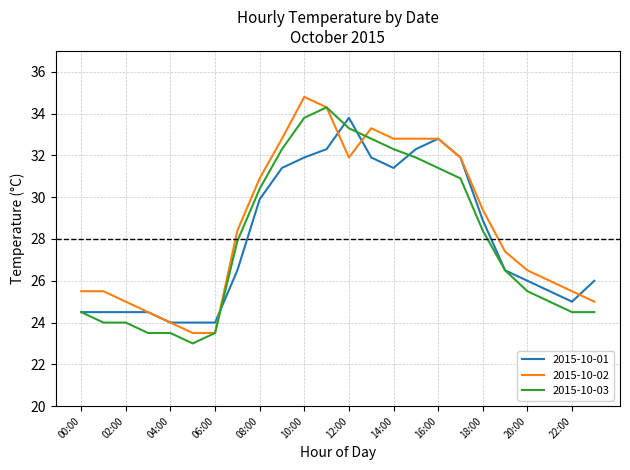

What is the maximum value shown in the chart?

34.8